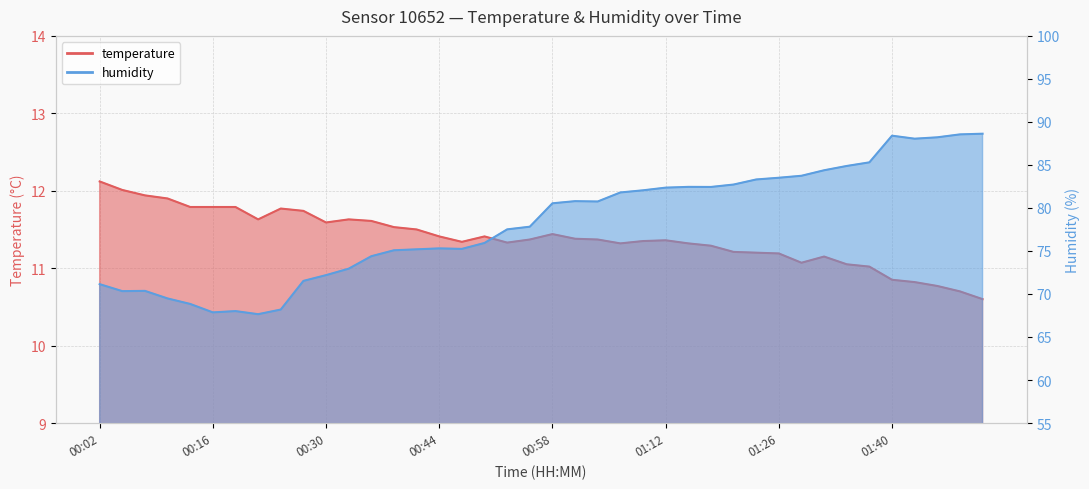

True or false: temperature has a value of 5.2 at 00:47.

False